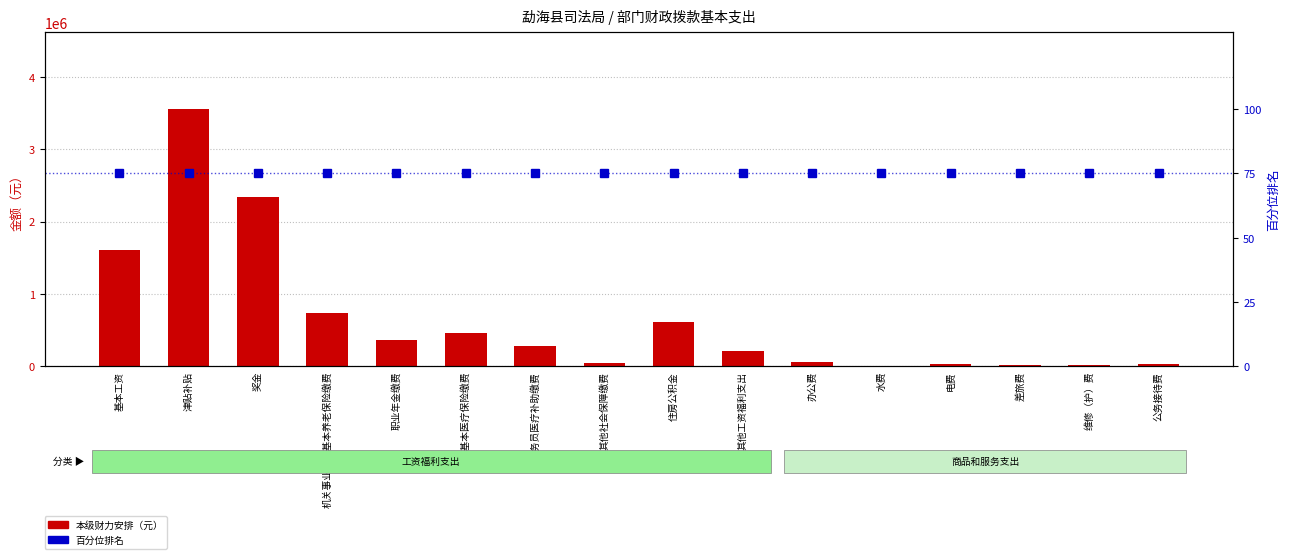

At which category does the chart reach its peak across all series?

津贴补贴